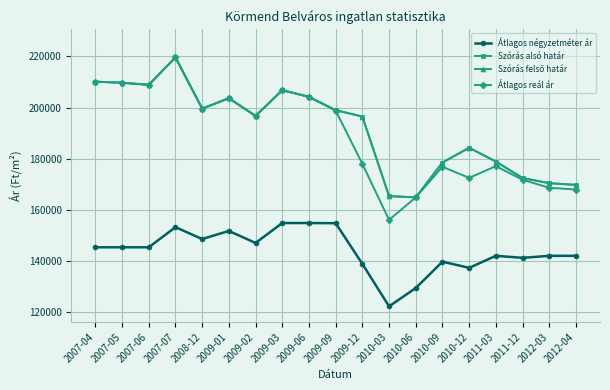

Is it true that Szórás alsó határ equals 199611 at 2008-12?

True